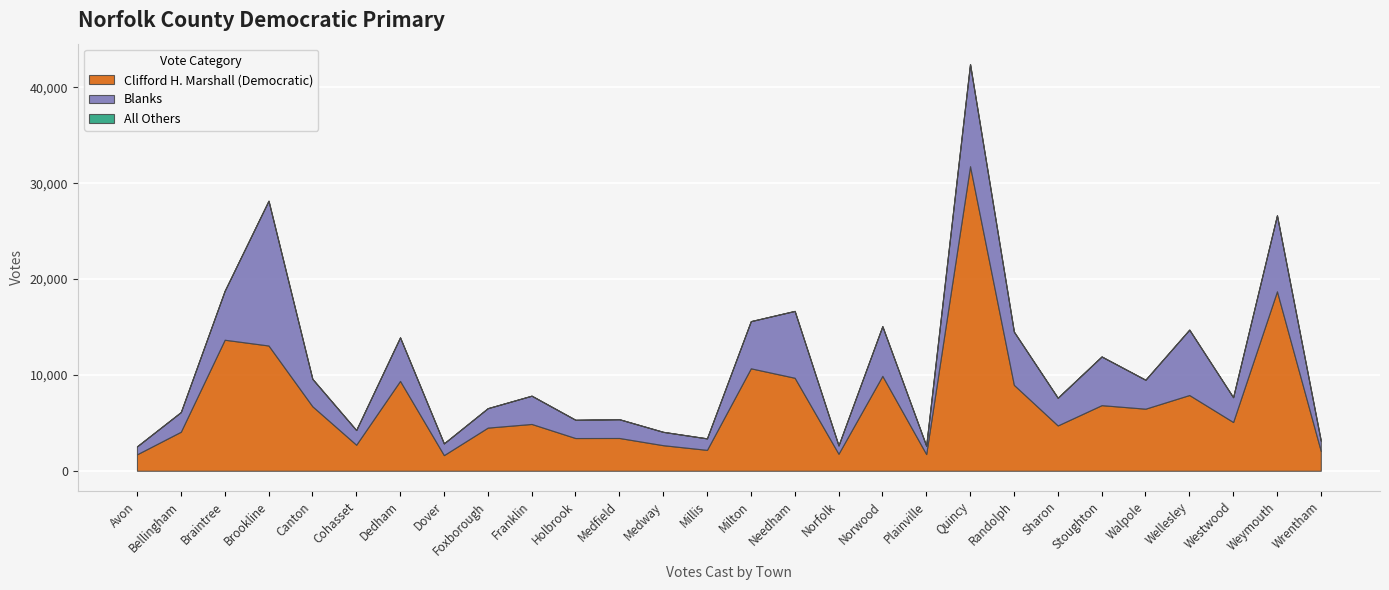

True or false: Clifford H. Marshall (Democratic) and All Others intersect in this chart.

False